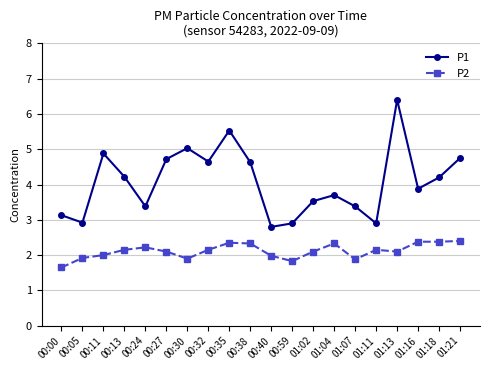

Which series changed the most between 00:24 and 00:30?

P1